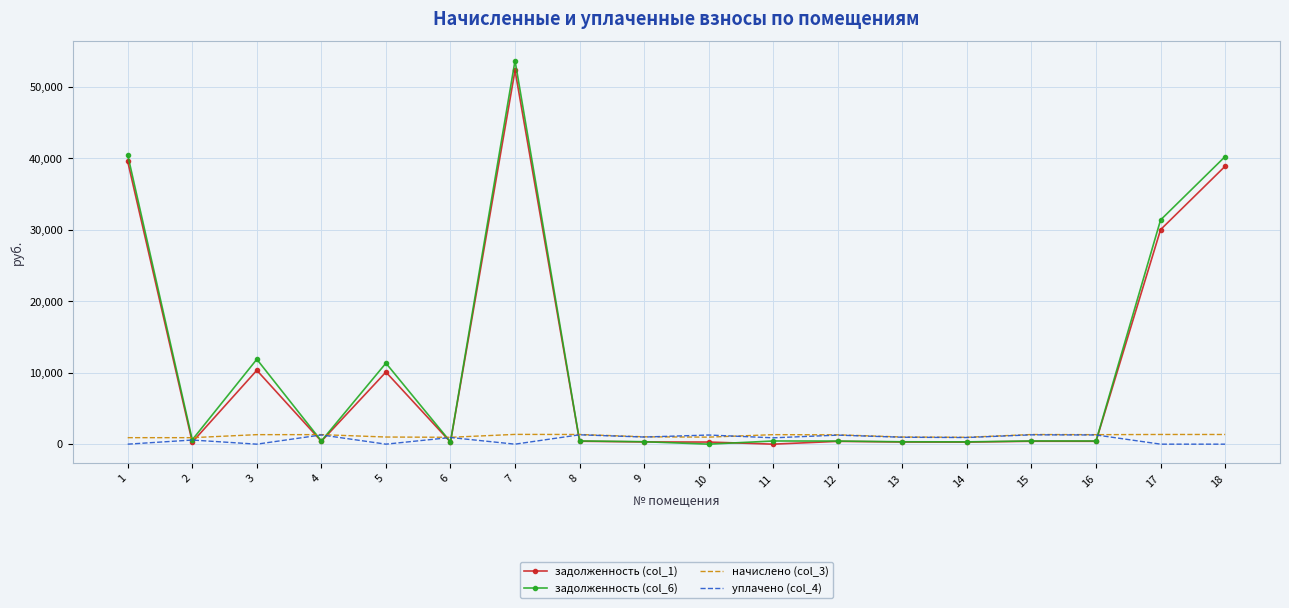

What is the difference between the highest and lowest values at 13?

697.3